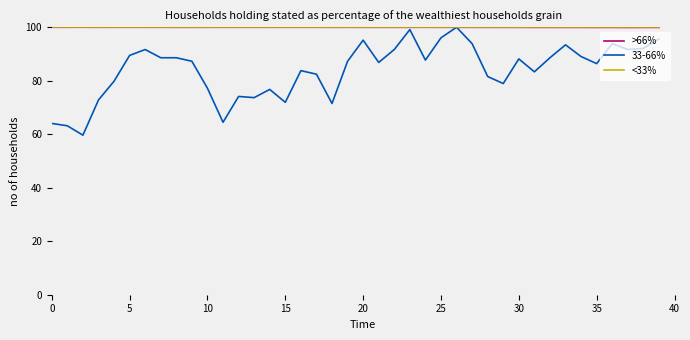

What is the maximum value shown in the chart?

100.0